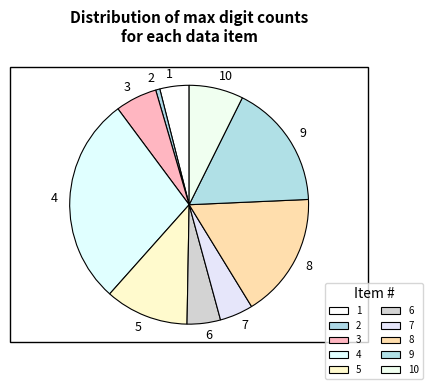

True or false: 10 accounts for 7% of the total.

True